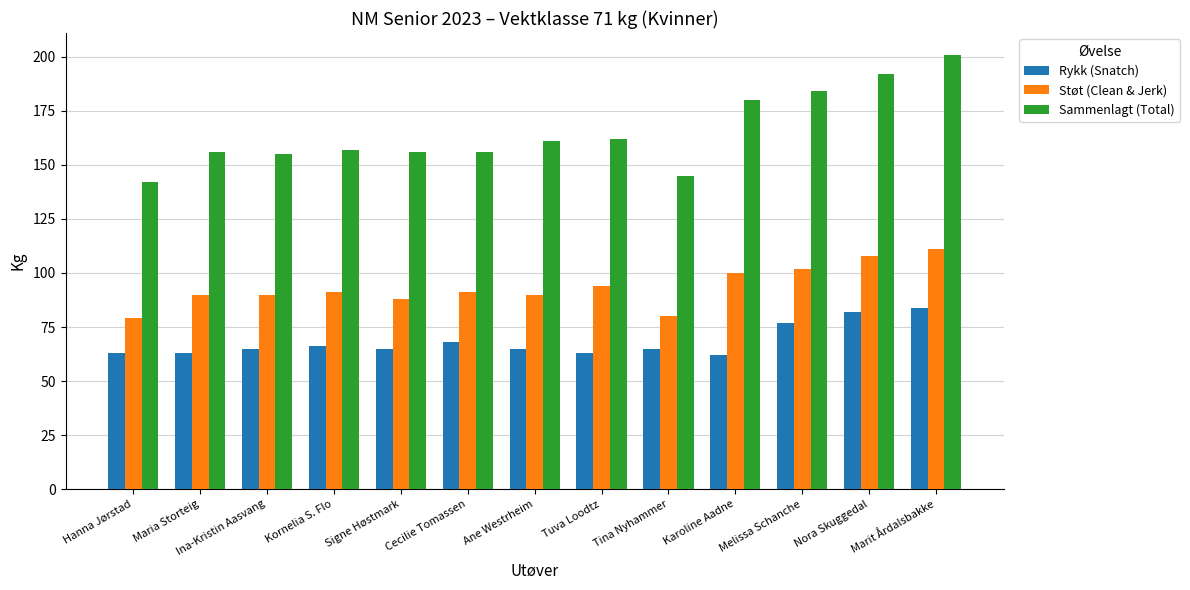

Is it true that Rykk (Snatch) equals 66 at Kornelia S. Flo?

True